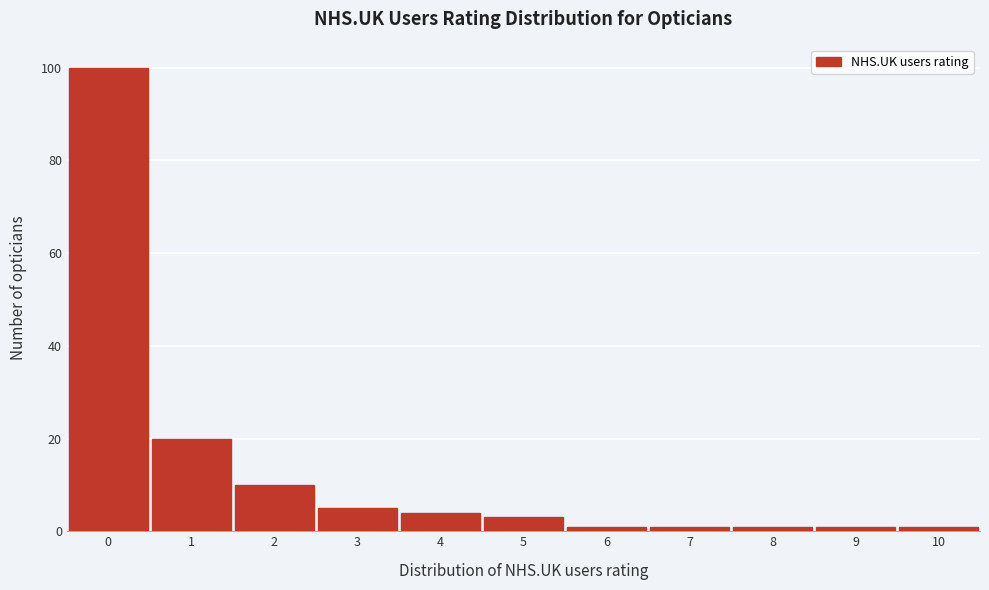

Over which range of the x-axis is the bar tallest?

-0.5 to 0.5